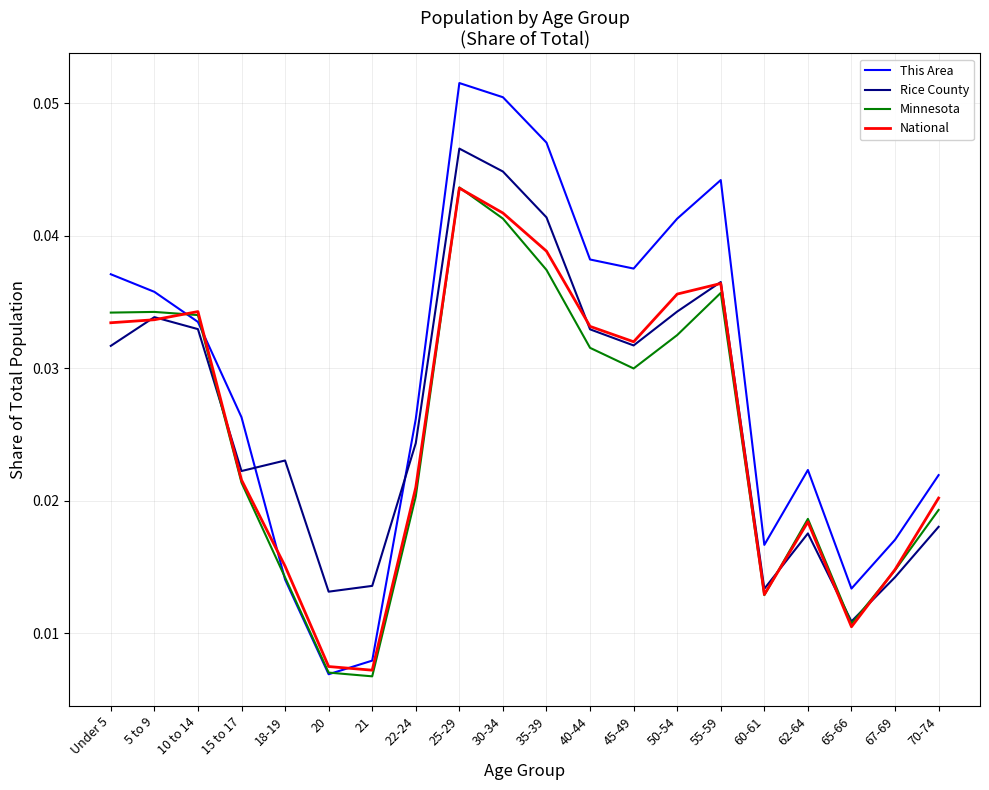

Which series has the widest spread of values?

This Area